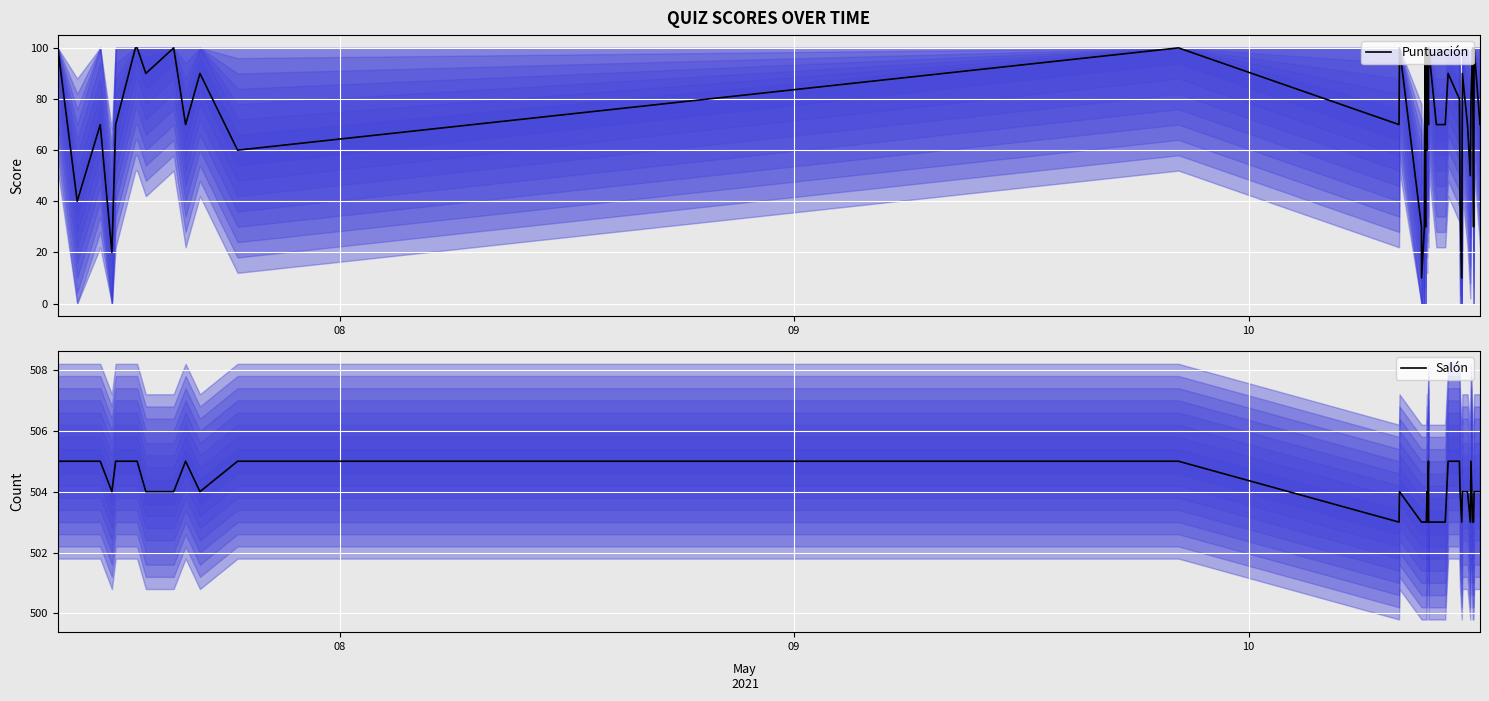

What is the highest value of the Salón series?

505